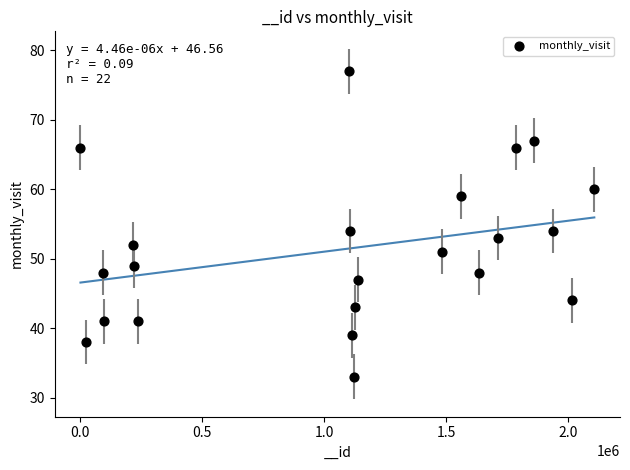

What is the range of X values (max minus min)?

2103388